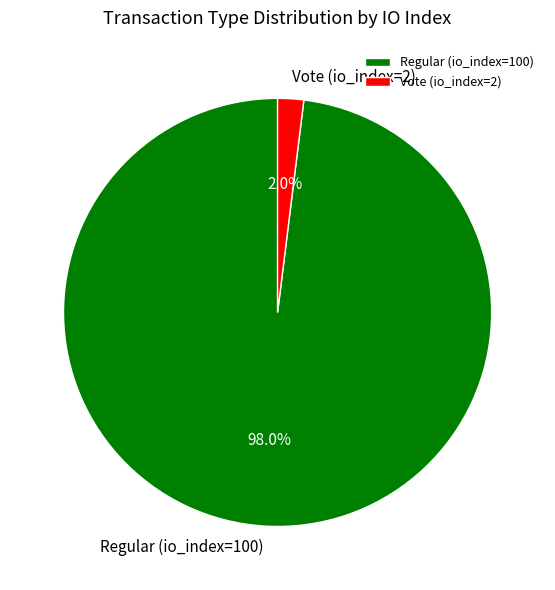

How many segments does this pie chart have?

2